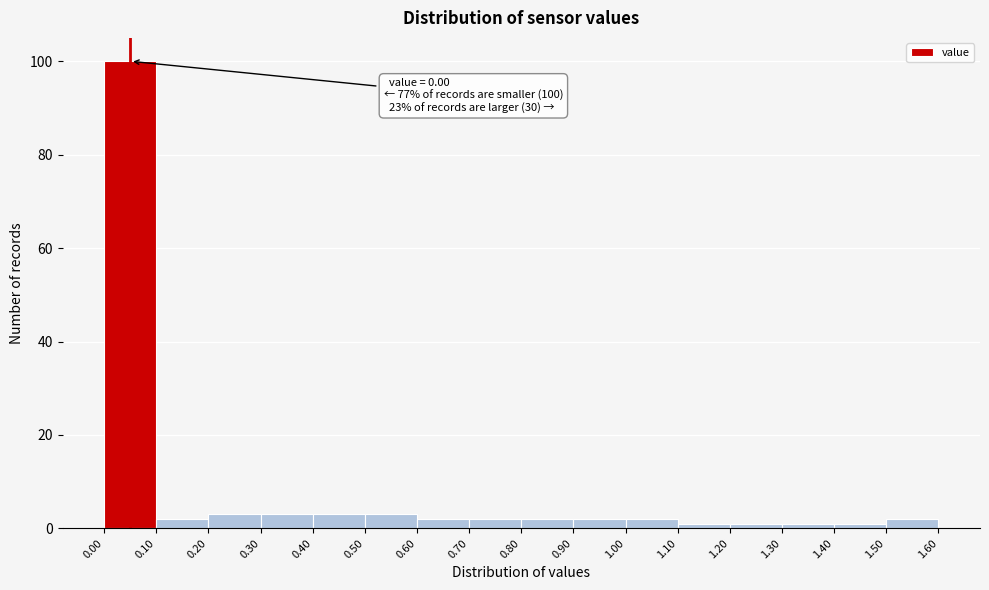

Over which range of the x-axis is the bar tallest?

0.00 to 0.10